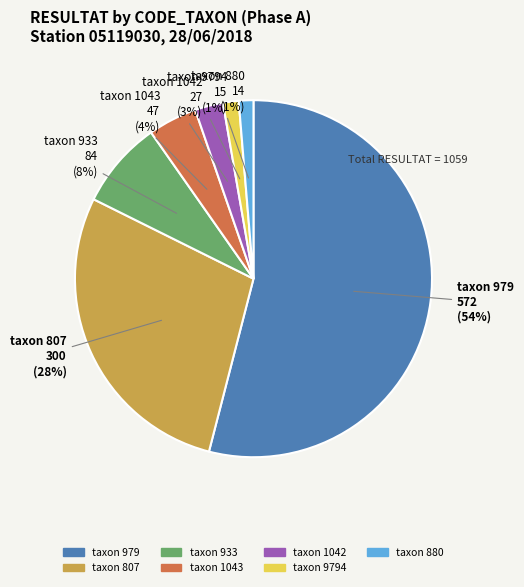

To the nearest percent, what is the average slice percentage?

14%